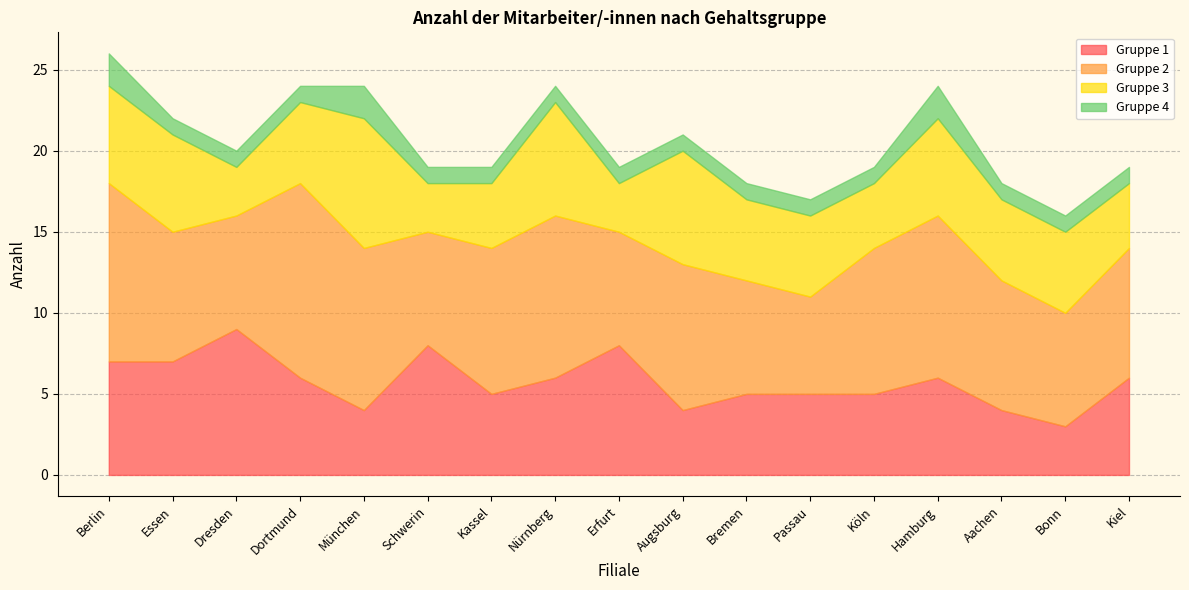

Where is the first local maximum for Gruppe 3?

München